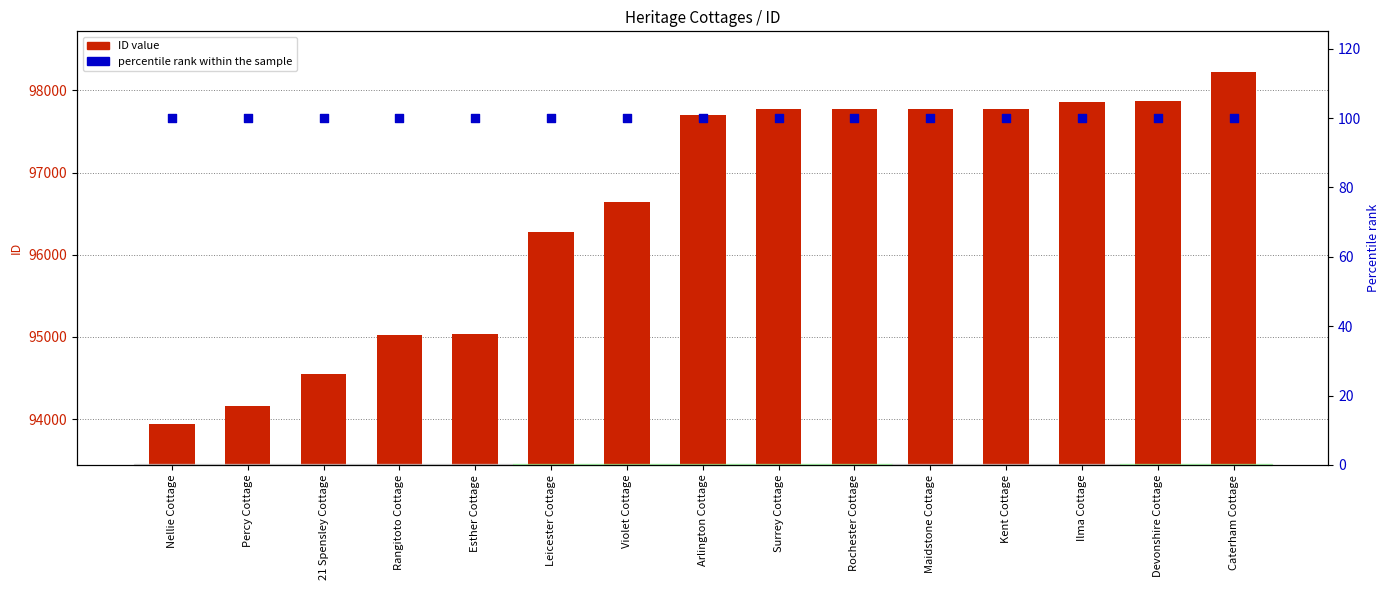

Is the value of percentile rank within the sample at 21 Spensley Cottage greater than the value of ID value at Violet Cottage?

No